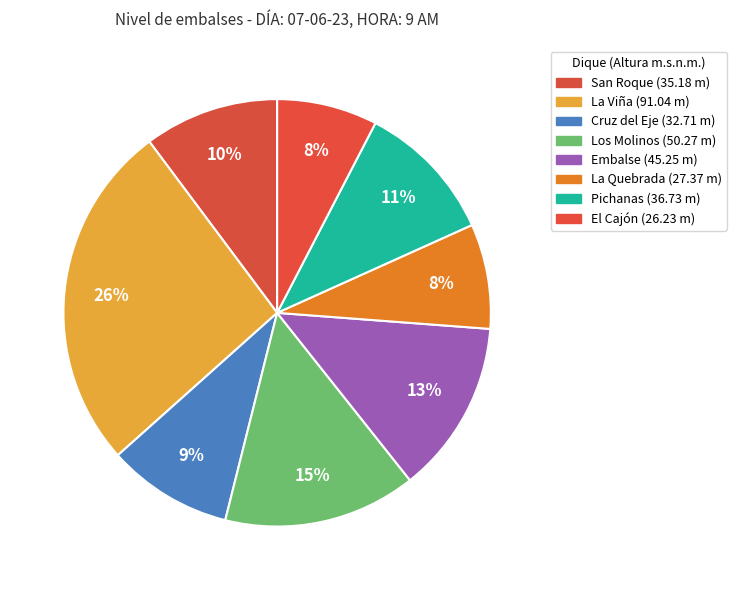

Does Los Molinos represent more than half of the total?

No